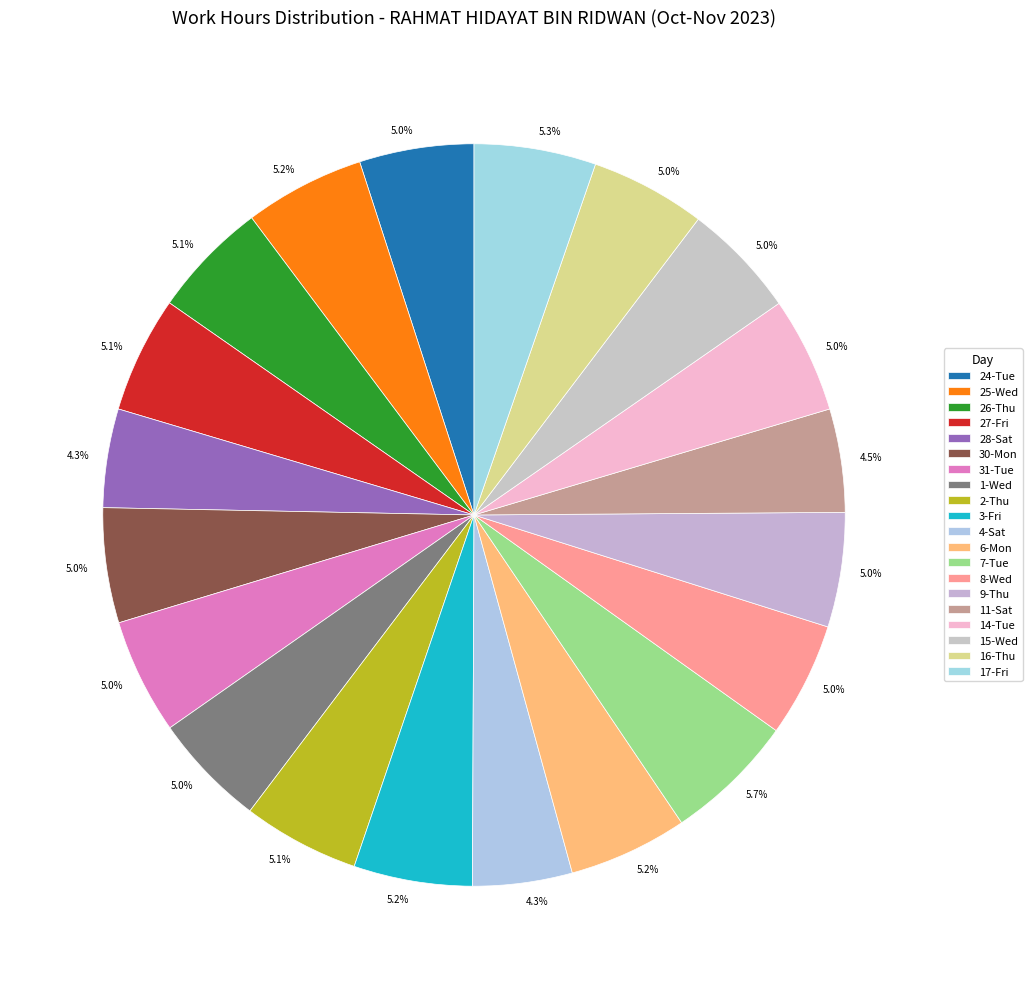

Between 7-Tue and 14-Tue, which is larger?

7-Tue